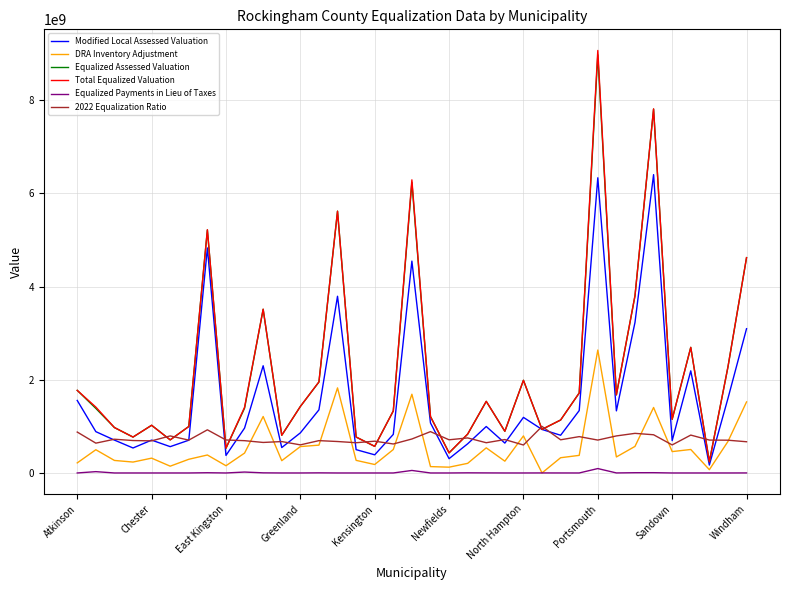

Which series has the widest spread of values?

Total Equalized Valuation